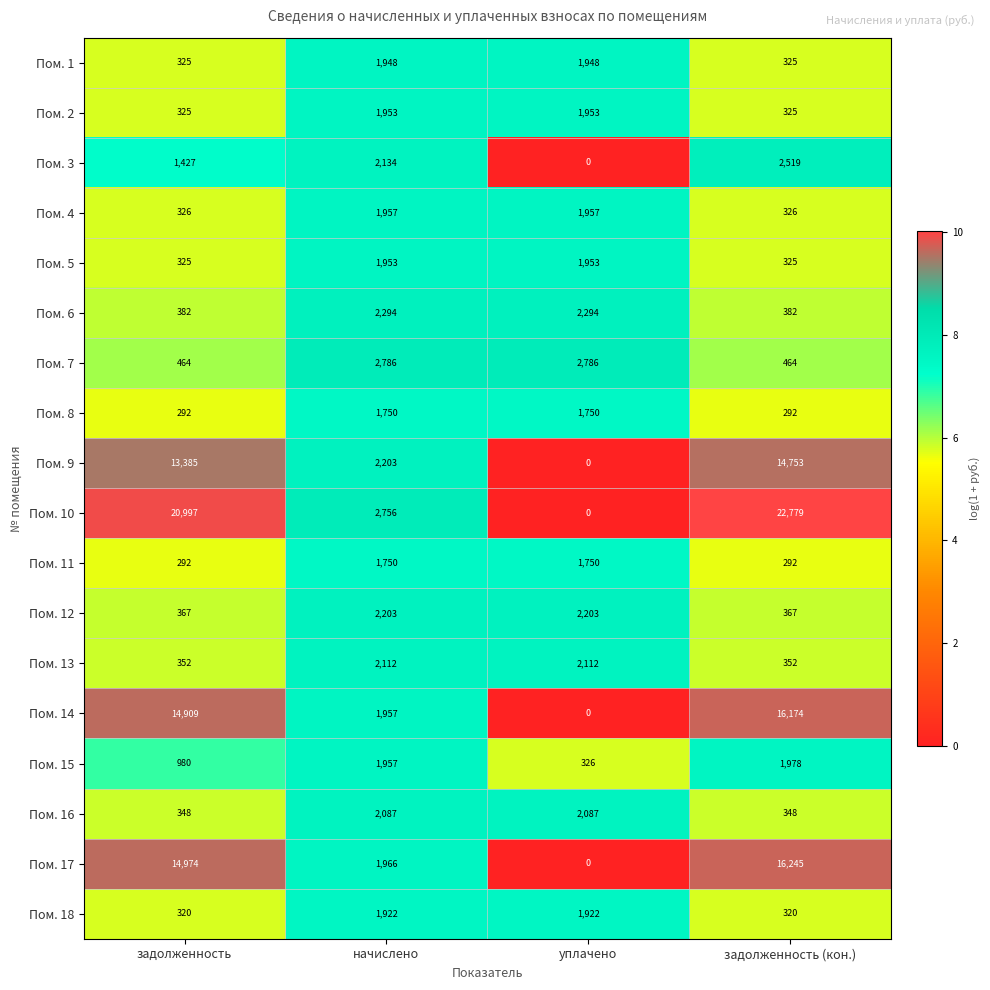

Where is Пом. 17 nearest to the value 8122?

начислено